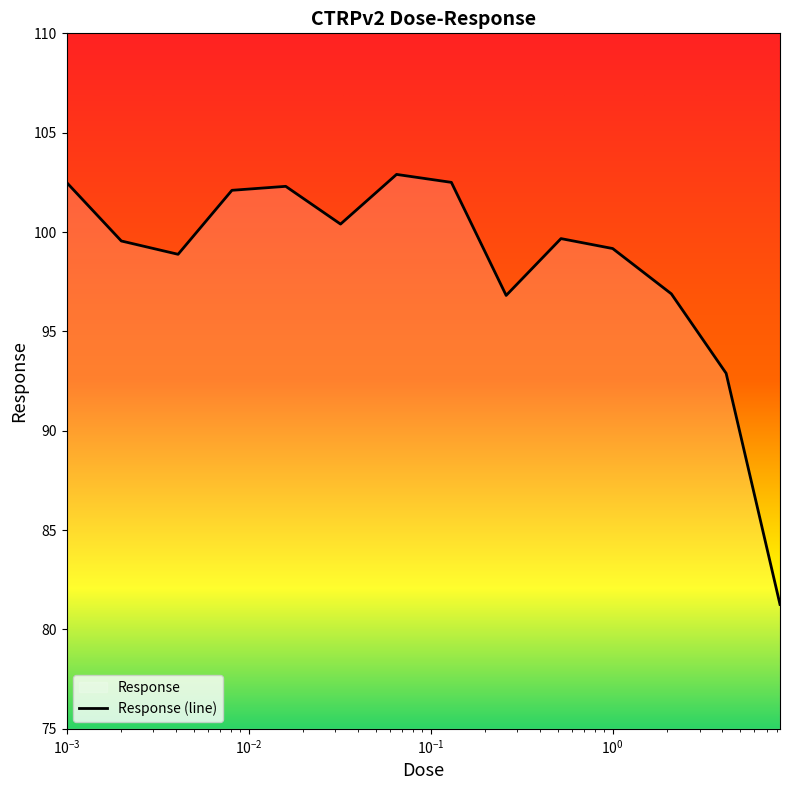

At which label is the value closest to 92?

4.2